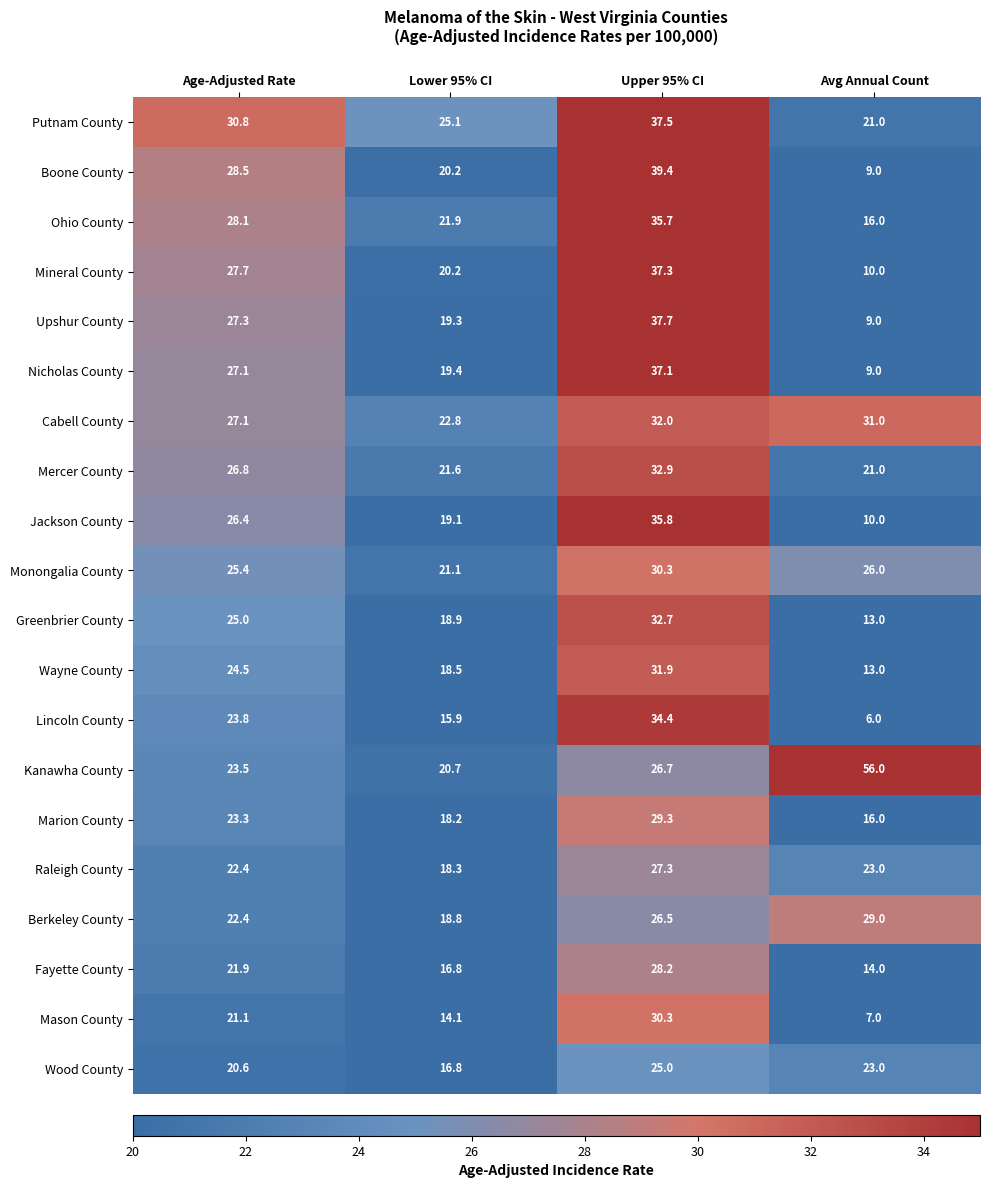

What is the average value of the Fayette County series?

20.2